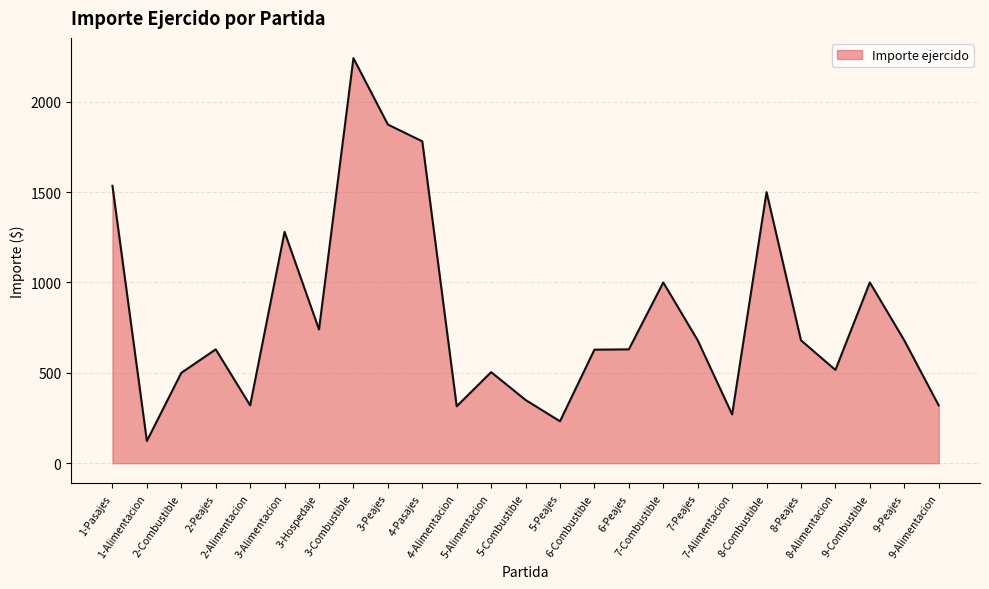

Does the chart display data point markers on the line(s)?

No